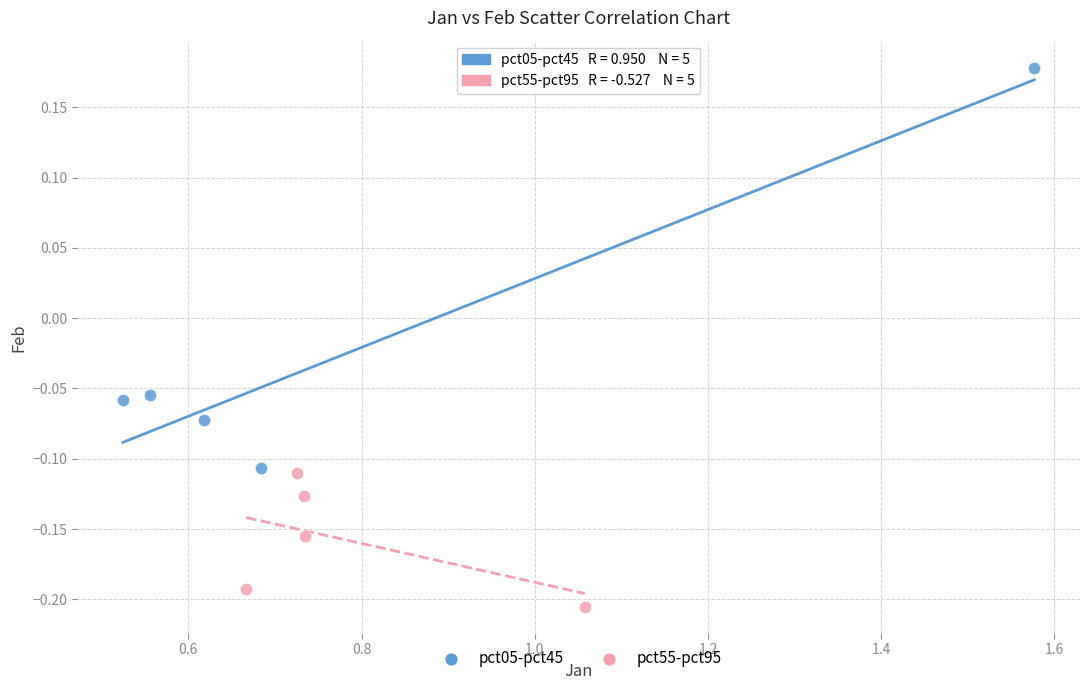

Which series has the widest spread of Y values?

pct05-pct45